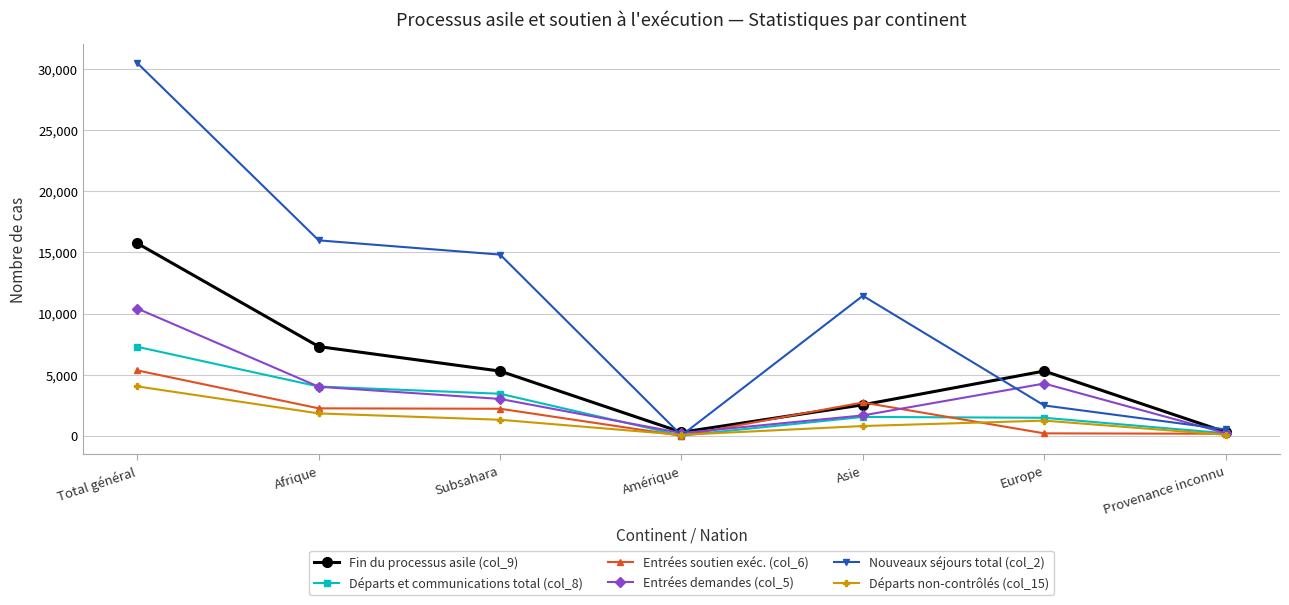

What is the maximum value for Nouveaux séjours total (col_2)?

30472